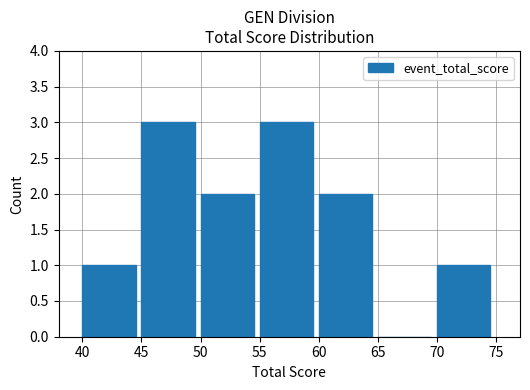

What is the sum of all values?

12